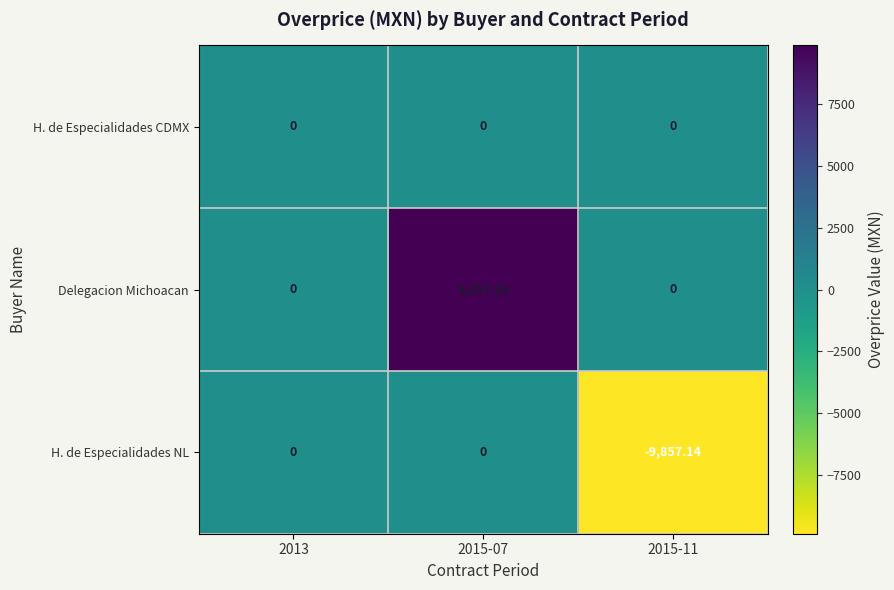

Between 2013 and 2015-11, which series saw the biggest shift?

H. de Especialidades NL